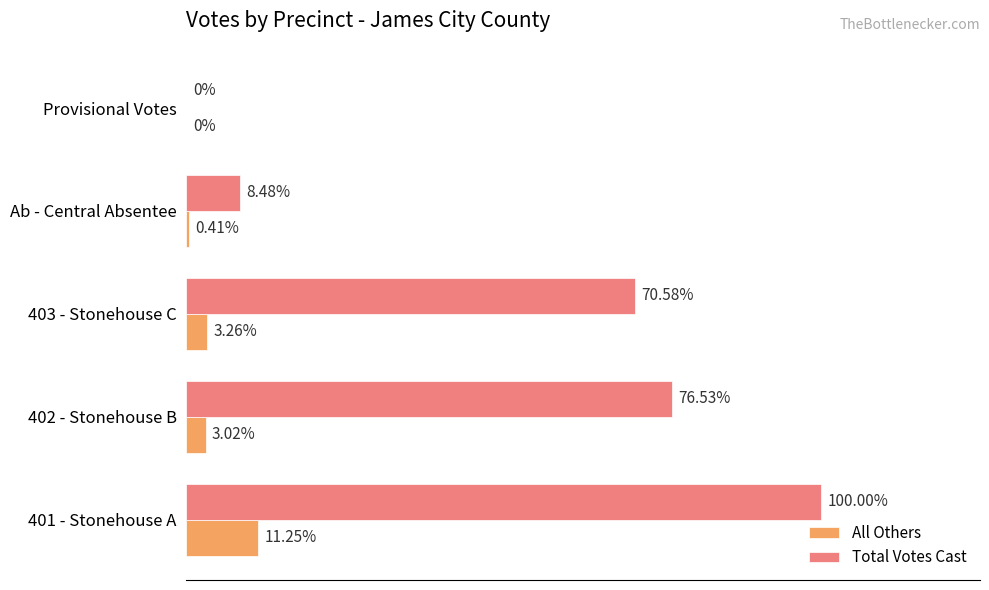

What are all the series names shown in the legend?

All Others, Total Votes Cast